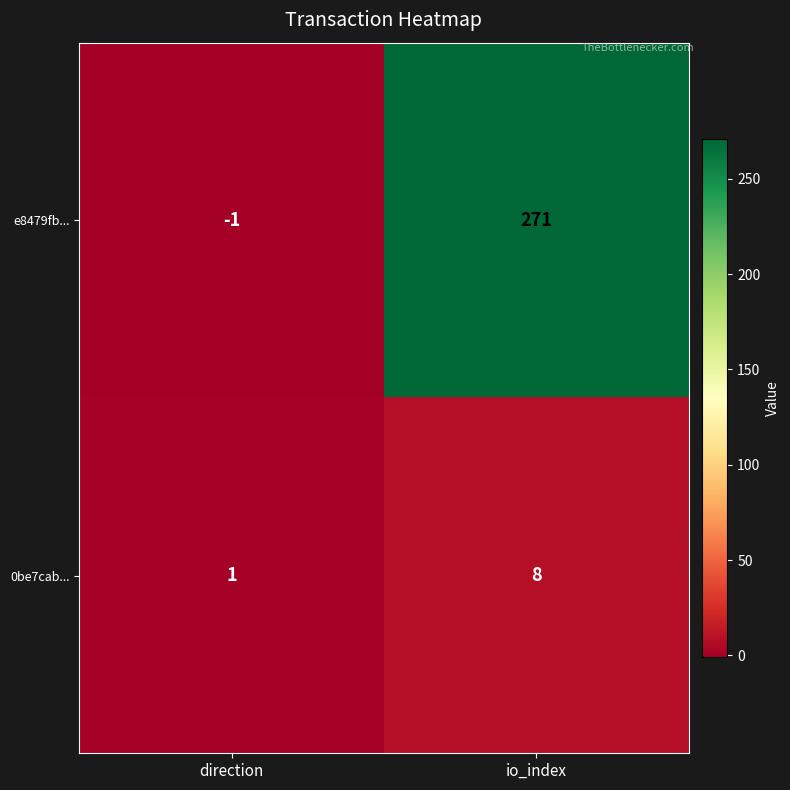

Reading left to right, what are all the values shown in this chart?

e8479fb...: -1	271
0be7cab...: 1	8